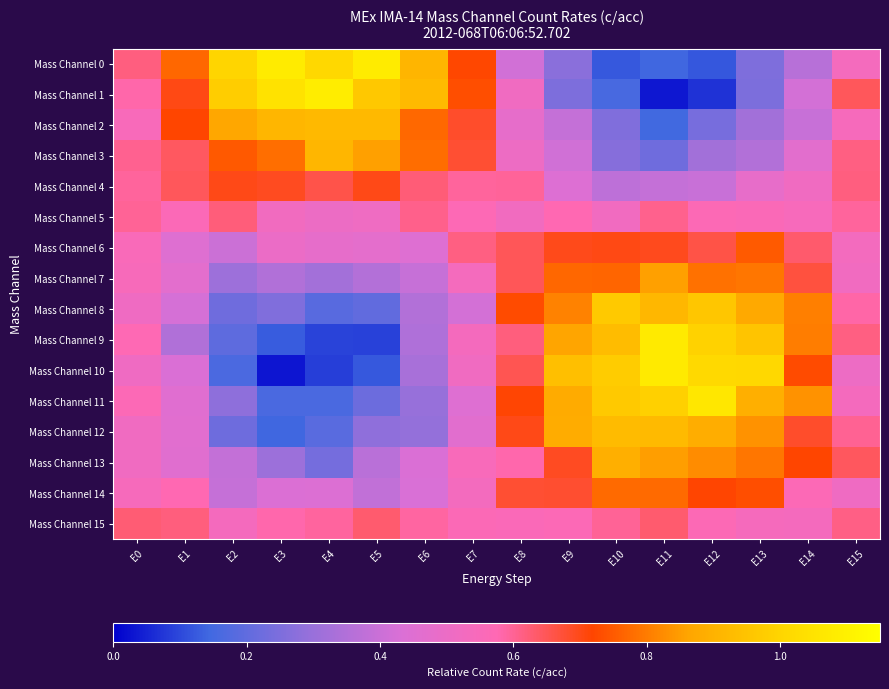

Rank the series at E7 from highest to lowest value.

Mass Channel 1, Mass Channel 0, Mass Channel 2, Mass Channel 3, Mass Channel 6, Mass Channel 4, Mass Channel 5, Mass Channel 15, Mass Channel 13, Mass Channel 9, Mass Channel 7, Mass Channel 14, Mass Channel 10, Mass Channel 12, Mass Channel 11, Mass Channel 8